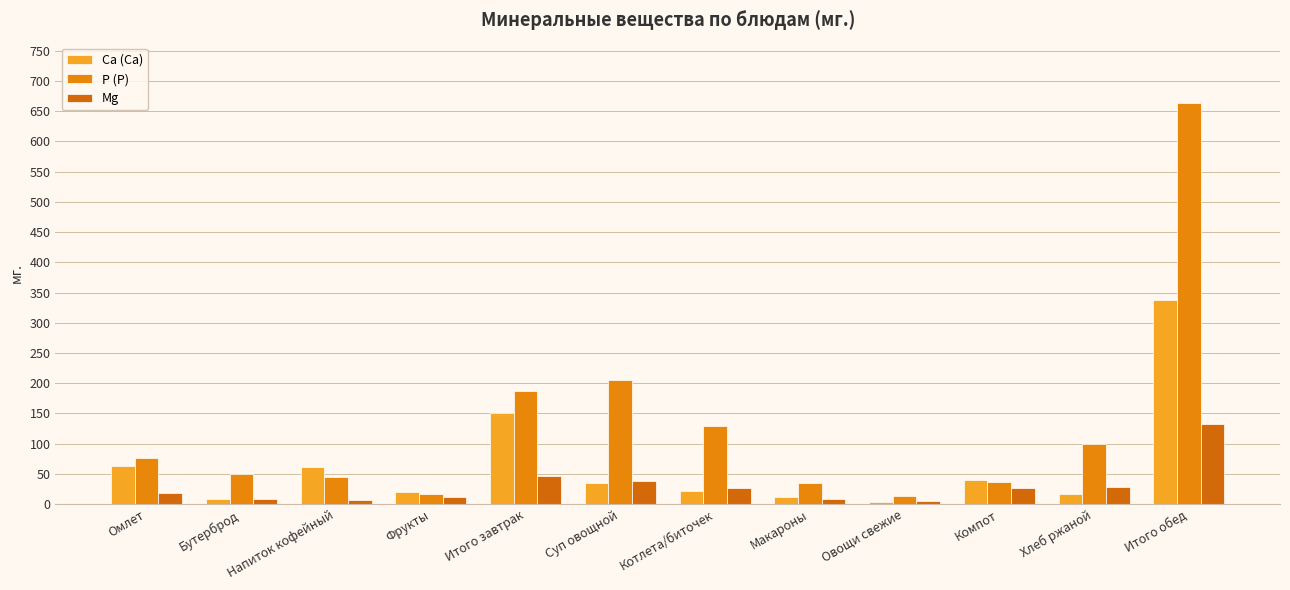

Reading right to left, extract all data points from this chart.

Ca (Са): 337.0	17.0	40.2	4.0	12.0	21.0	35.0	150.5	19.0	60.4	8.5	62.6
P (Р): 664.0	100.0	36.5	12.4	34.0	129.0	205.0	186.8	16.0	45.0	49.5	76.3
Mg: 132.0	28.0	26.2	4.2	8.0	26.0	38.0	46.2	12.0	7.0	9.0	18.2